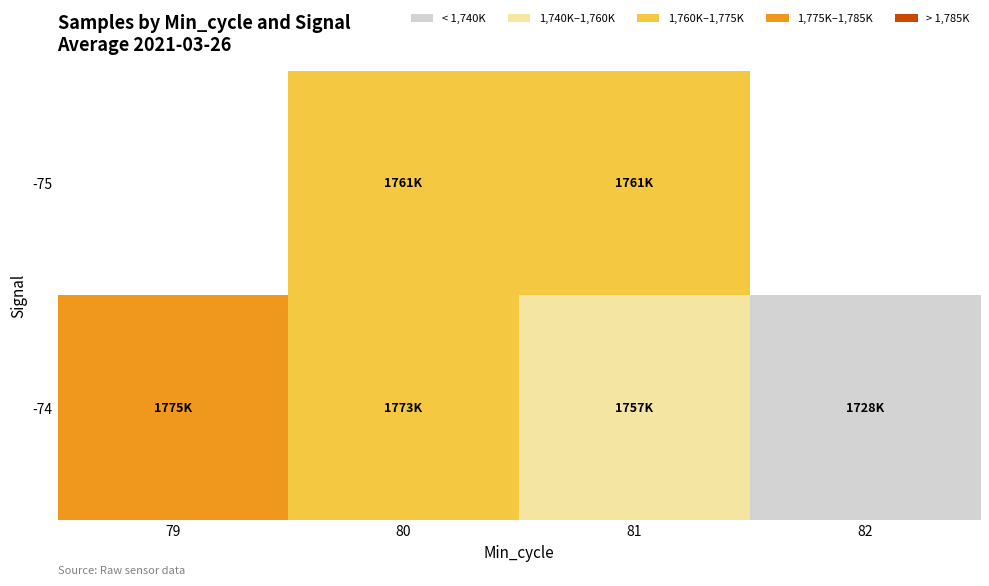

What is the difference between the highest and lowest values at 80?

11564.5